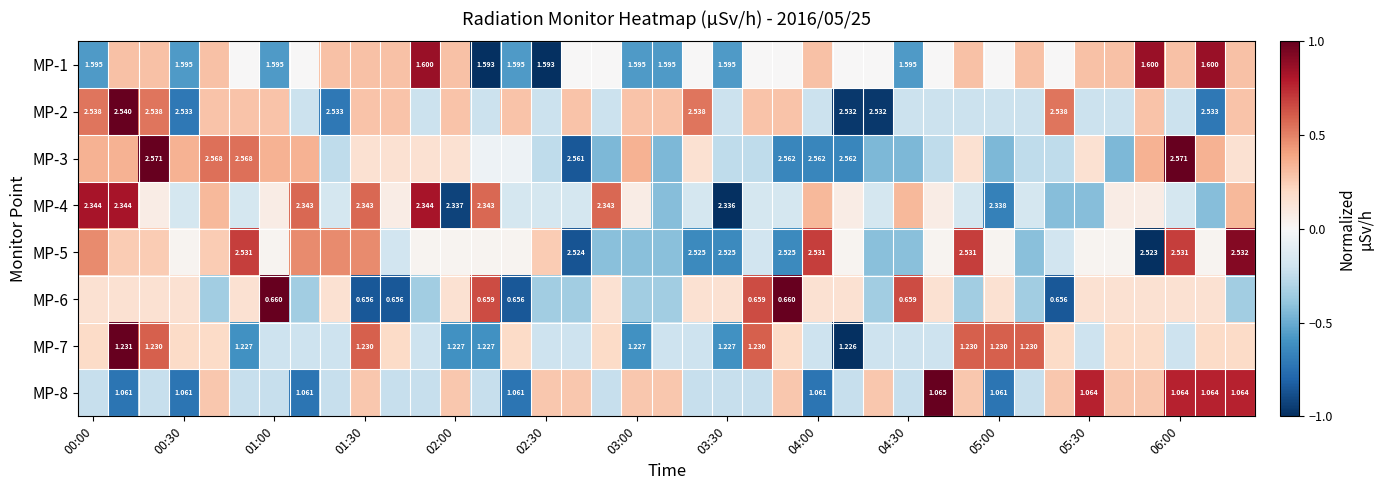

What is the difference between the maximum and minimum values in the MP-7 series?

2.0